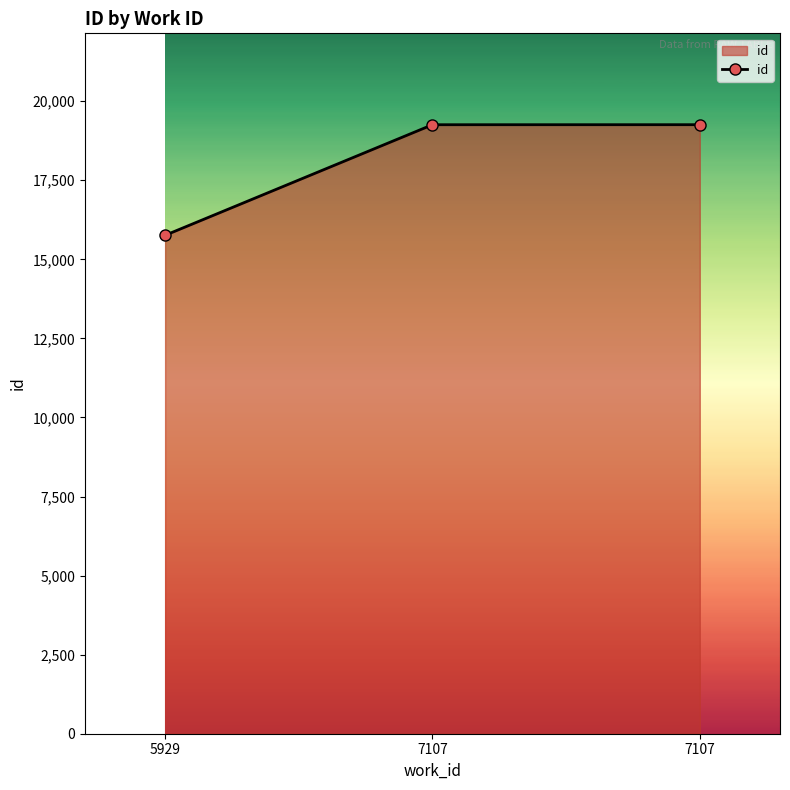

The value at 7107 is 19256. True or false?

True